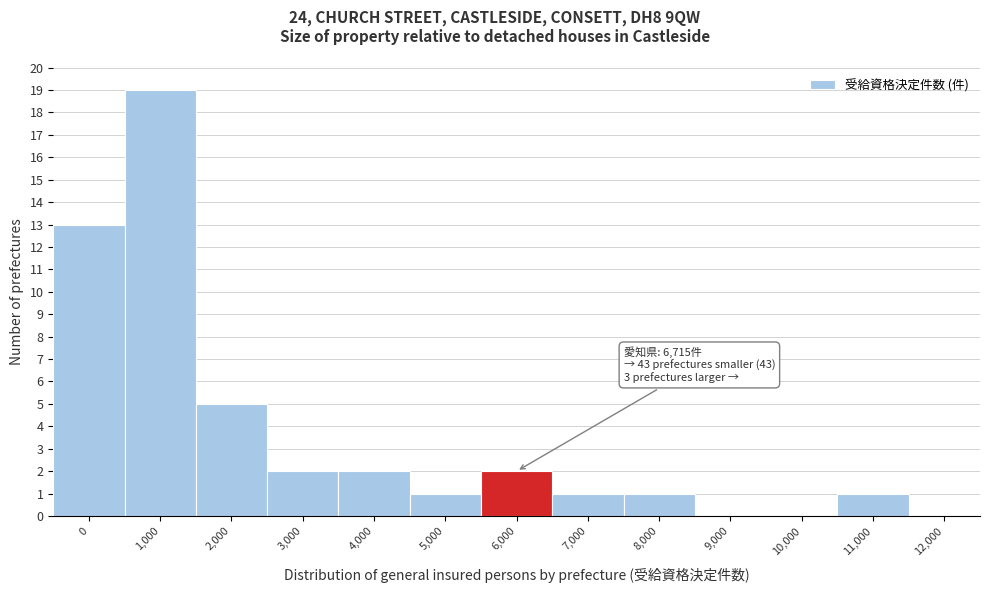

Reading left to right, list all the values displayed in this chart.

0=13	1,000=19	2,000=5	3,000=2	4,000=2	5,000=1	6,000=2	7,000=1	8,000=1	9,000=0	10,000=0	11,000=1	12,000=0